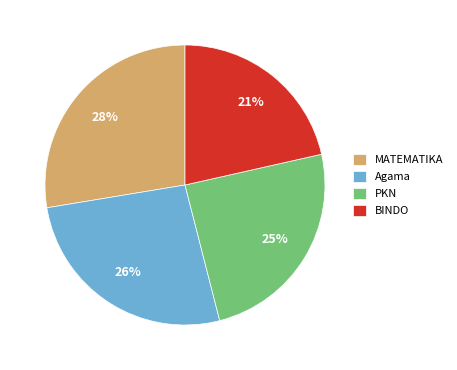

The PKN slice represents 12% of the pie. True or false?

False